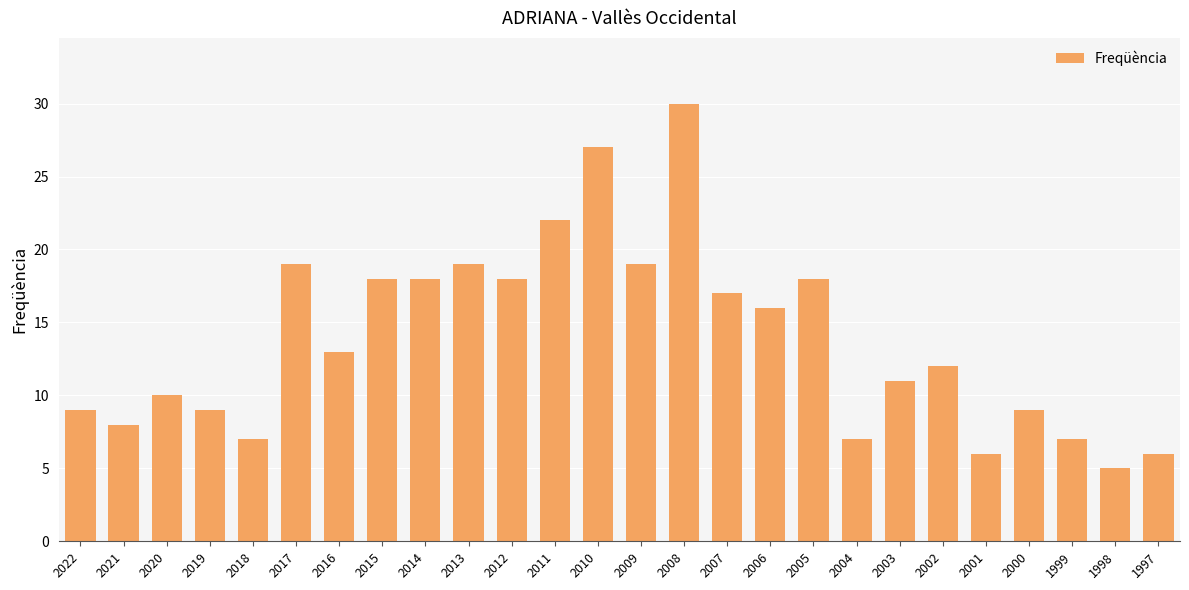

What is the change in value from 2019 to 2012?

+9